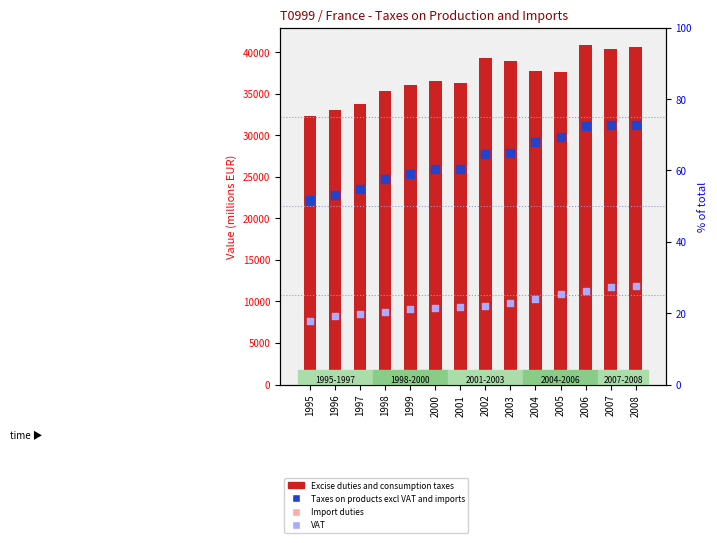

What are all the series names shown in the legend?

Excise duties and consumption taxes, Import duties, Taxes on products excl VAT and imports, VAT